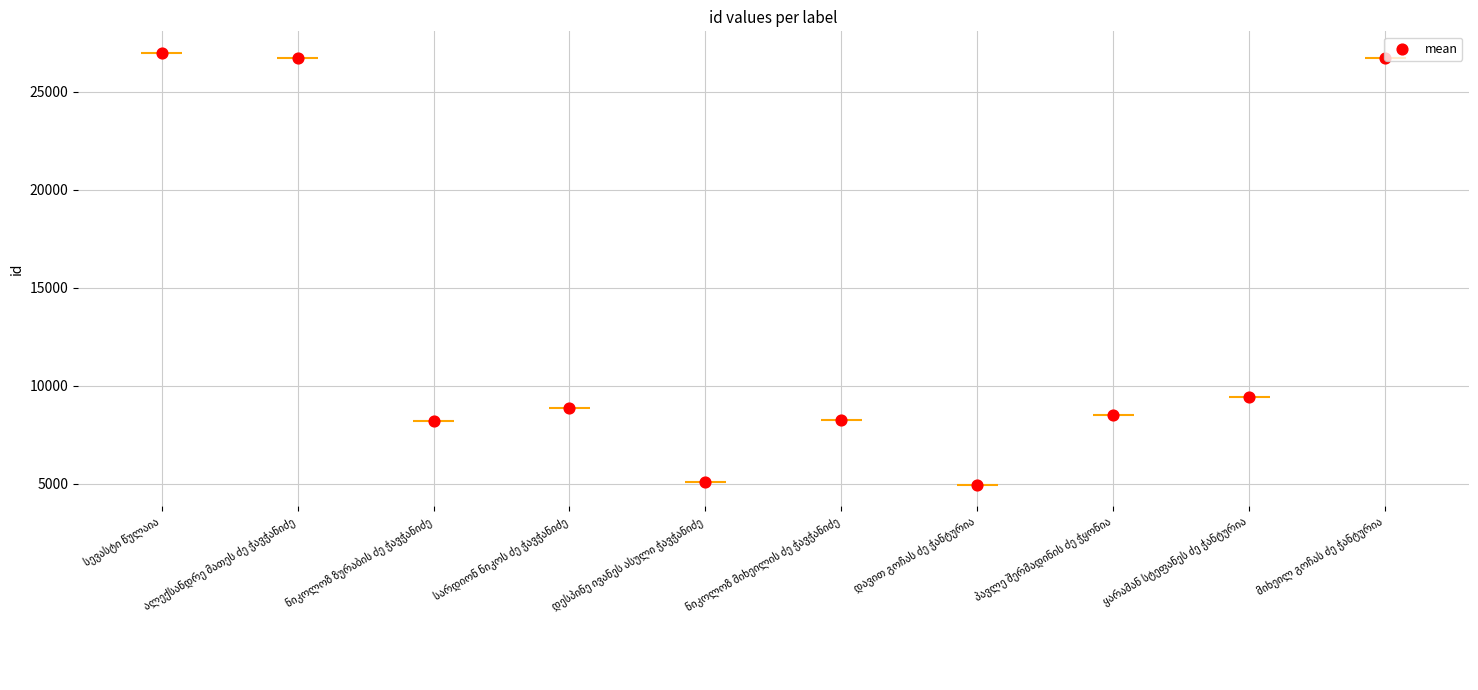

What is the change in value from ნიკოლოზ მიხეილის ძე ჭავჭანიძე to დავით გოჩას ძე ჭანტურია?

-3322